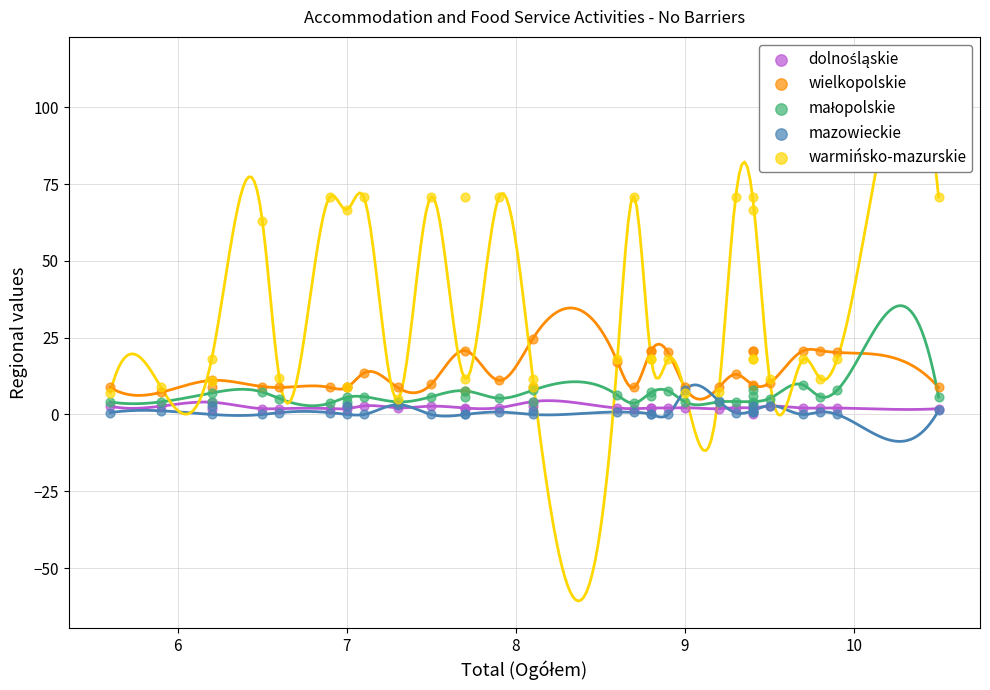

Across all series, what Y value is closest to 35?

24.7